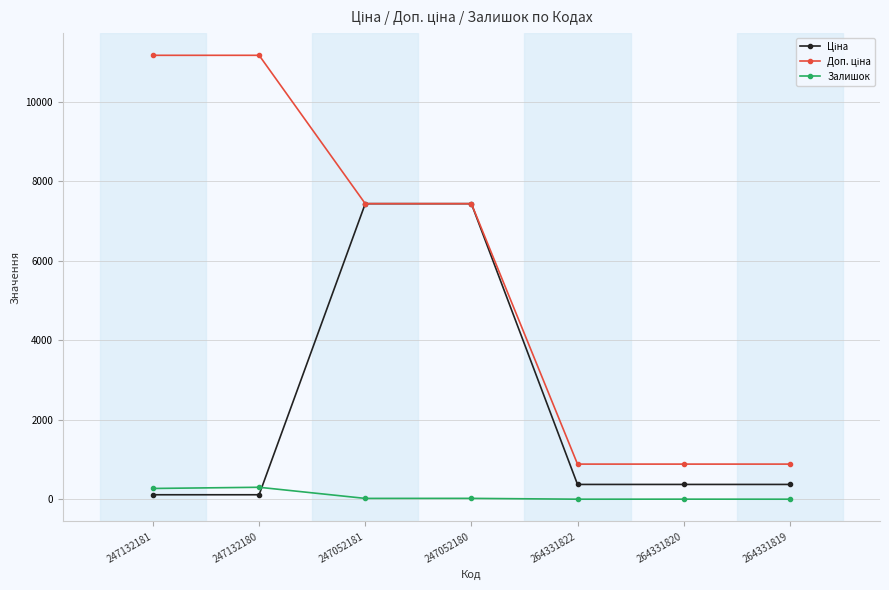

What is the value of the Залишок point at the 1st from the left?

270.0